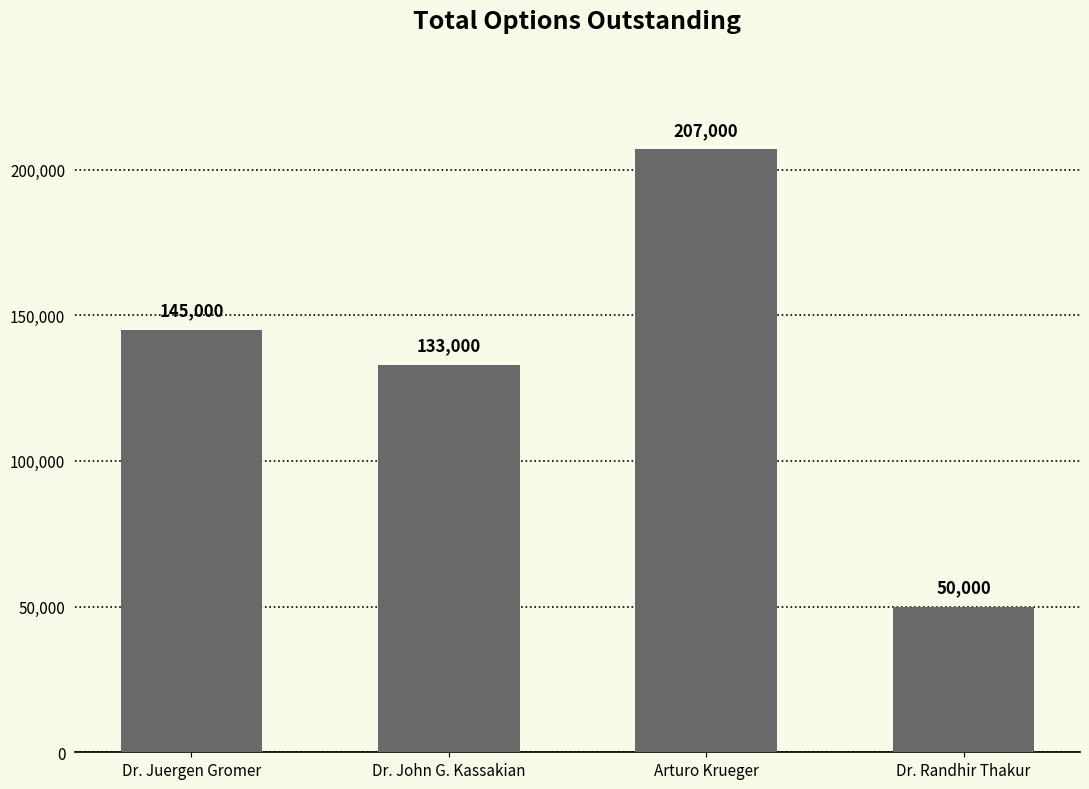

True or false: the data shows 234558 at Dr. Juergen Gromer.

False